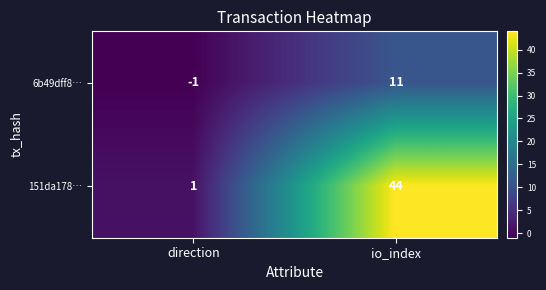

Reading right to left, list all the values displayed in this chart.

6b49dff8…: io_index=11	direction=-1
151da178…: io_index=44	direction=1